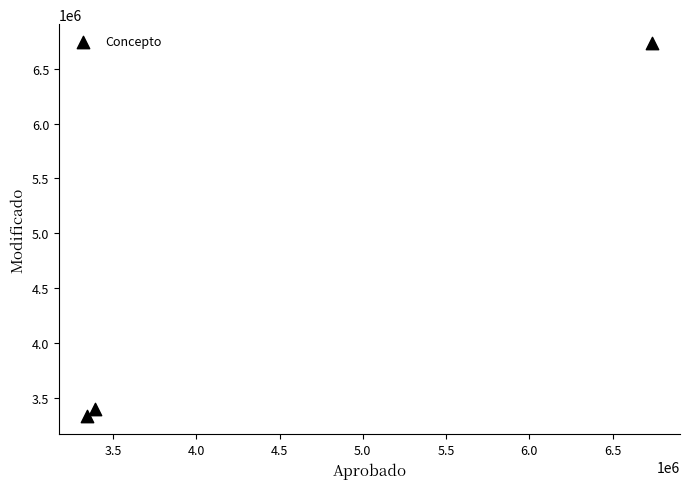

What is the average Y value?

4490609.5